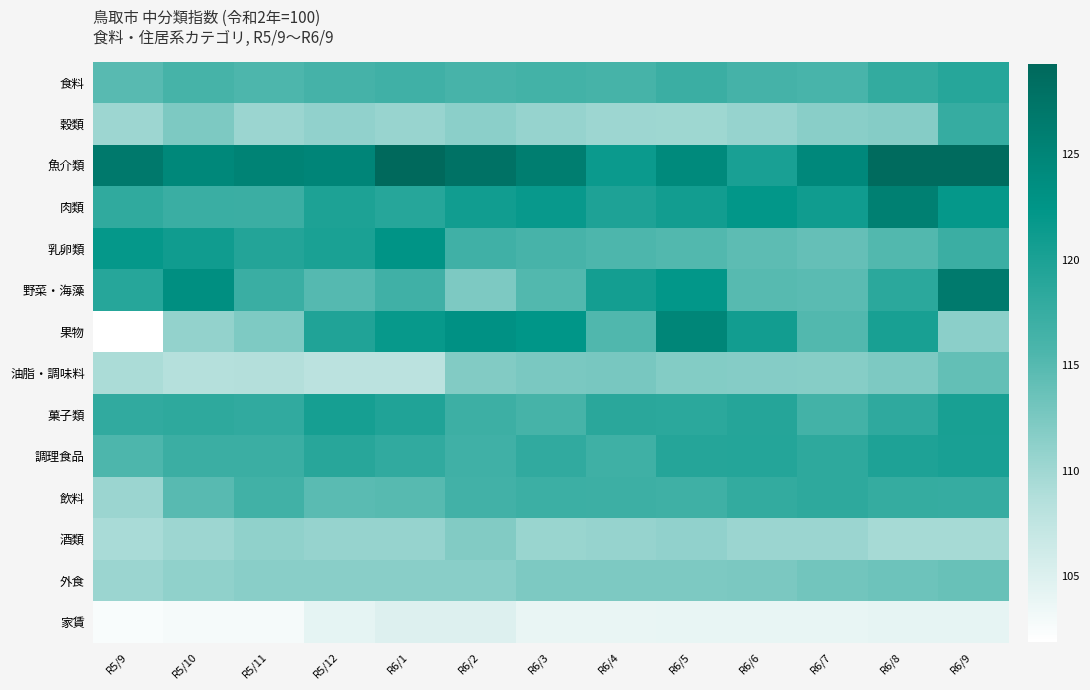

Between R5/9 and R6/1, which series saw the biggest shift?

果物